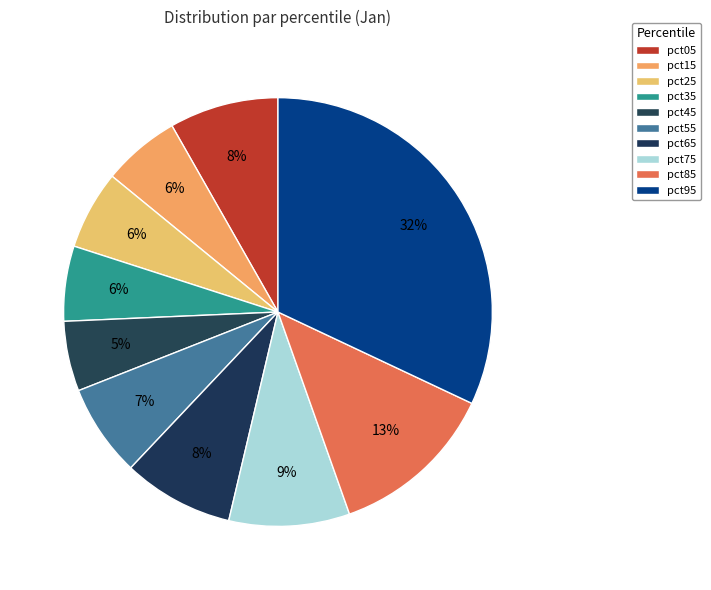

Is there any slice that represents more than half of the pie?

No